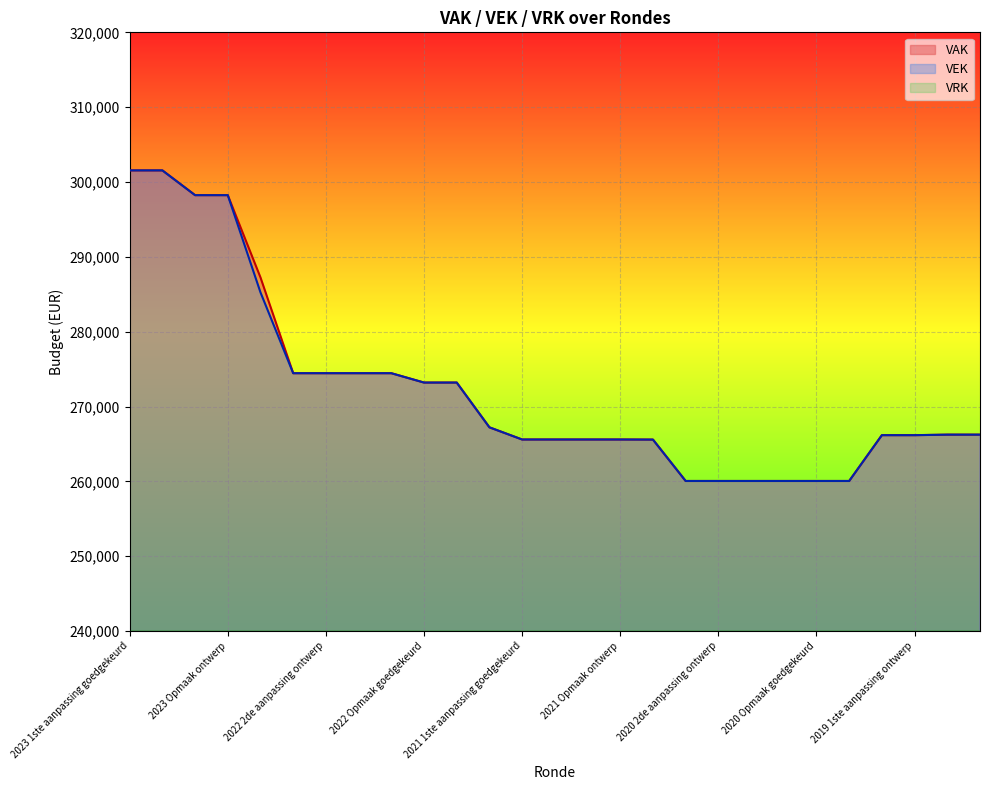

How many lines are shown in the chart?

2